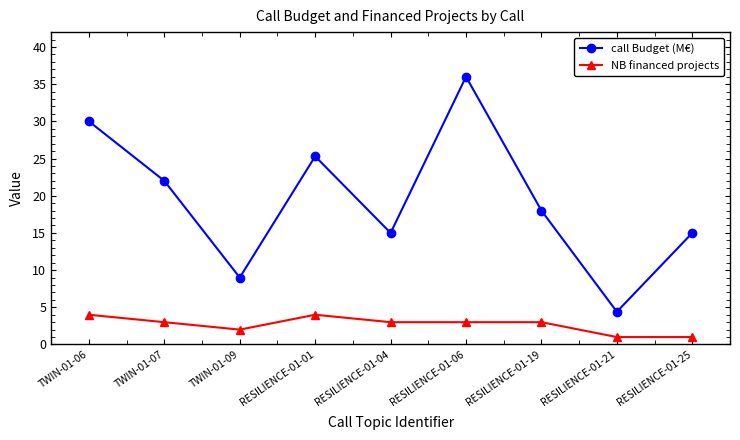

How many lines are shown in the chart?

2